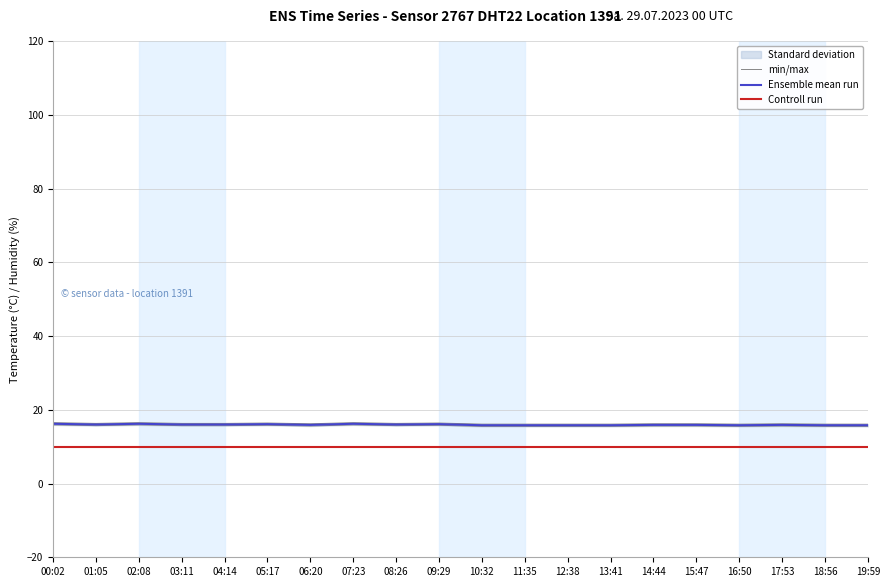

What is the label of the 12th point from the right?

08:26